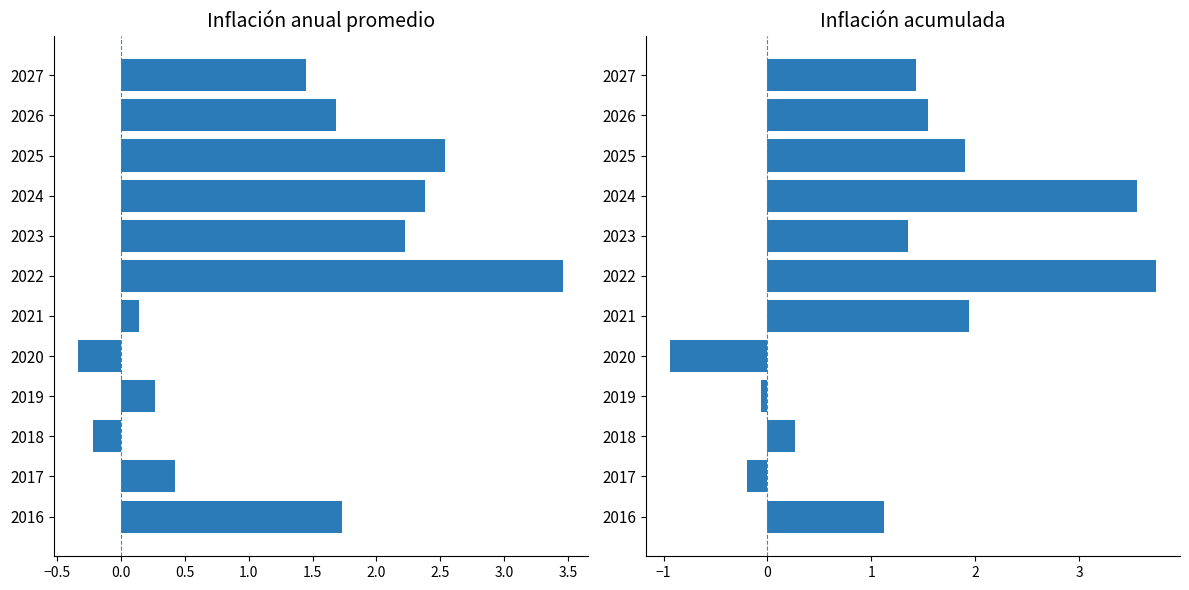

True or false: Inflación acumulada has a value of -0.9 at 2020.

True